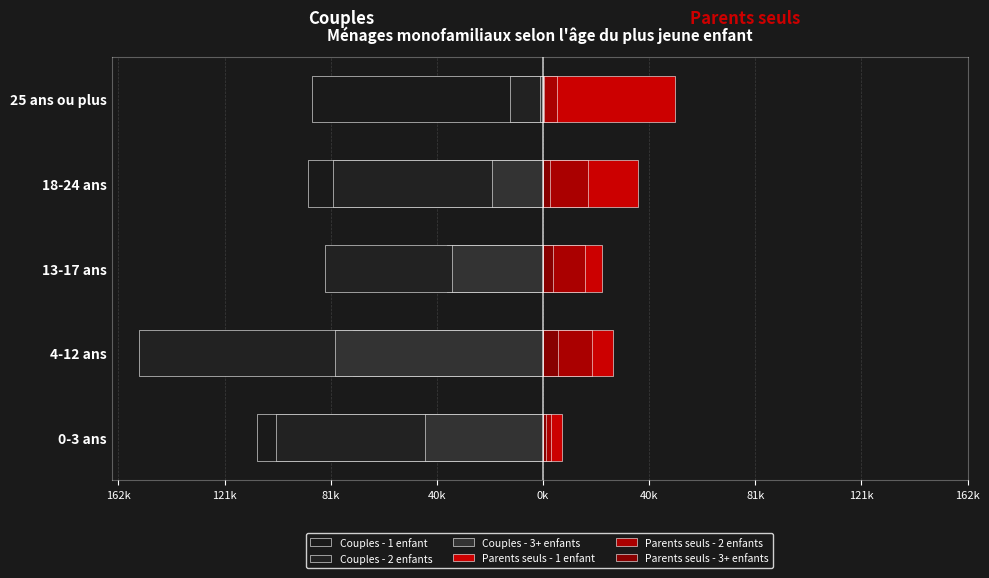

What position from the left is 0-3 ans?

1